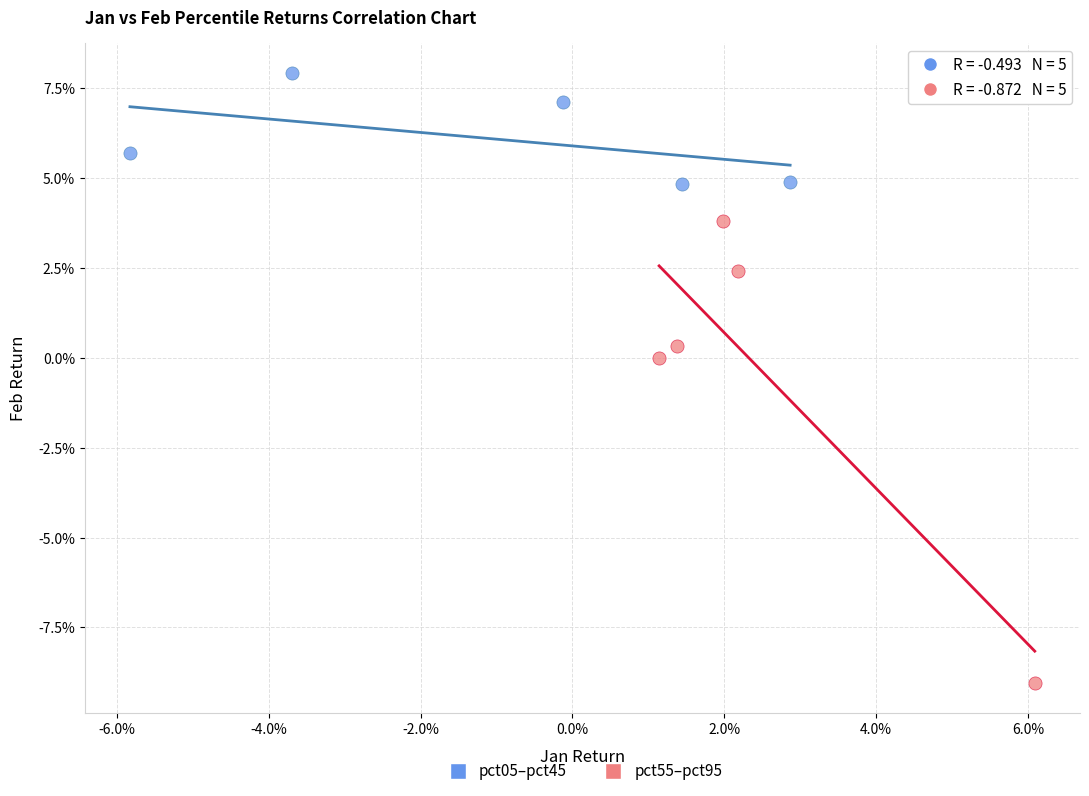

Which series has the widest spread of Y values?

pct55–pct95